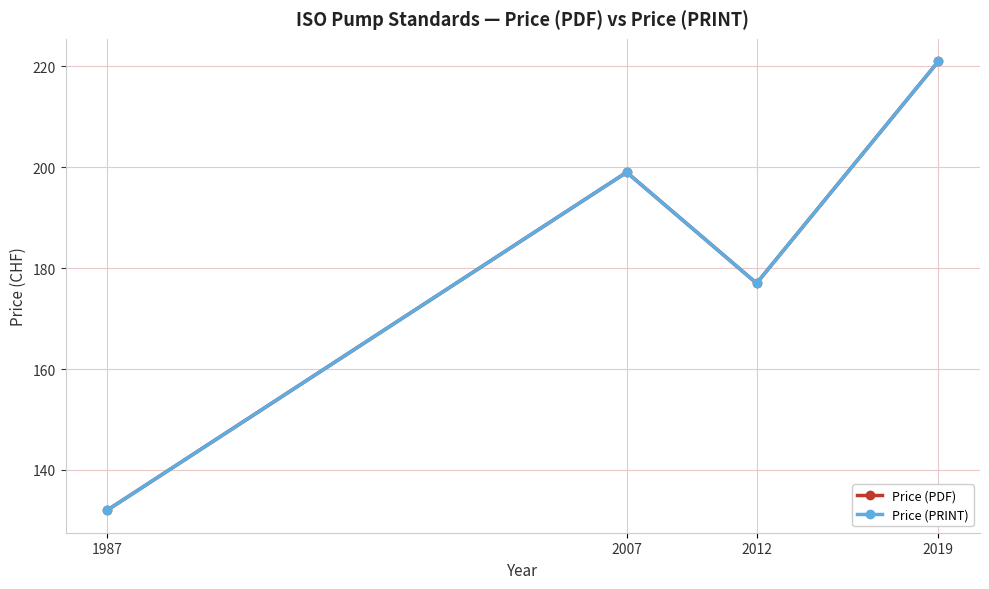

Reading left to right, what are all the values shown in this chart?

Price (PDF): 132	199	177	221
Price (PRINT): 132	199	177	221